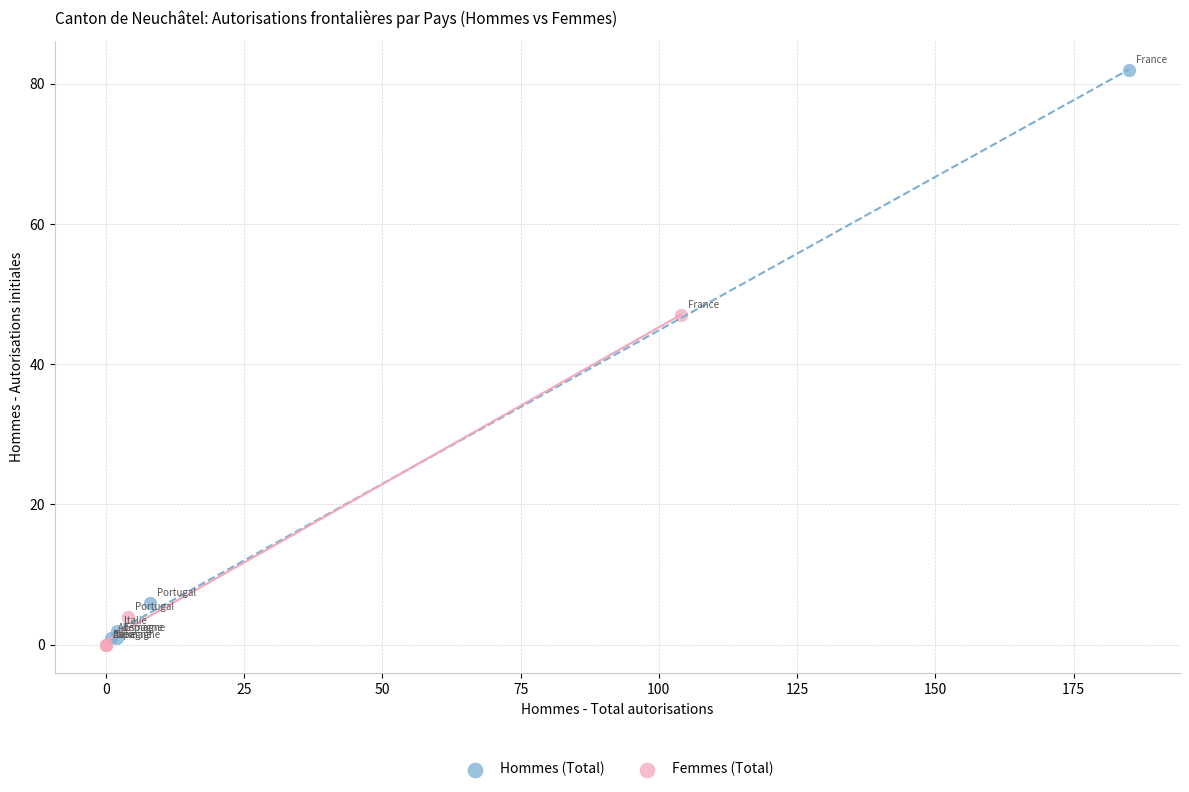

Which series has the widest spread of Y values?

Hommes (Total)